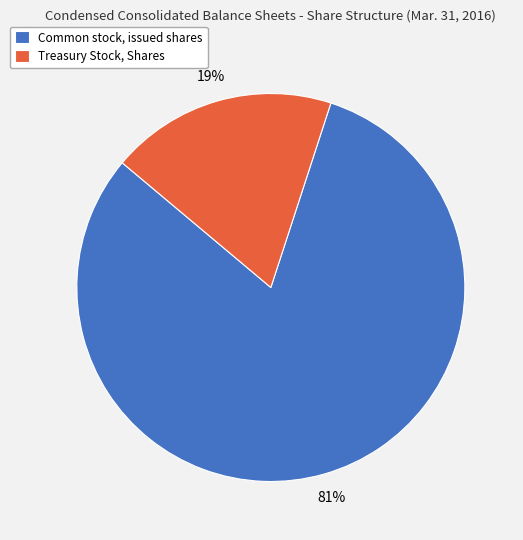

The Treasury Stock, Shares slice represents 19% of the pie. True or false?

True